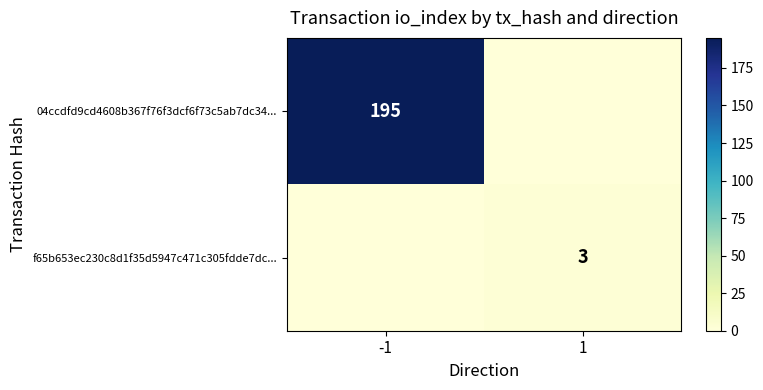

Is it true that 04ccdfd9cd4608b367f76f3dcf6f73c5ab7dc34... equals 298 at -1?

False